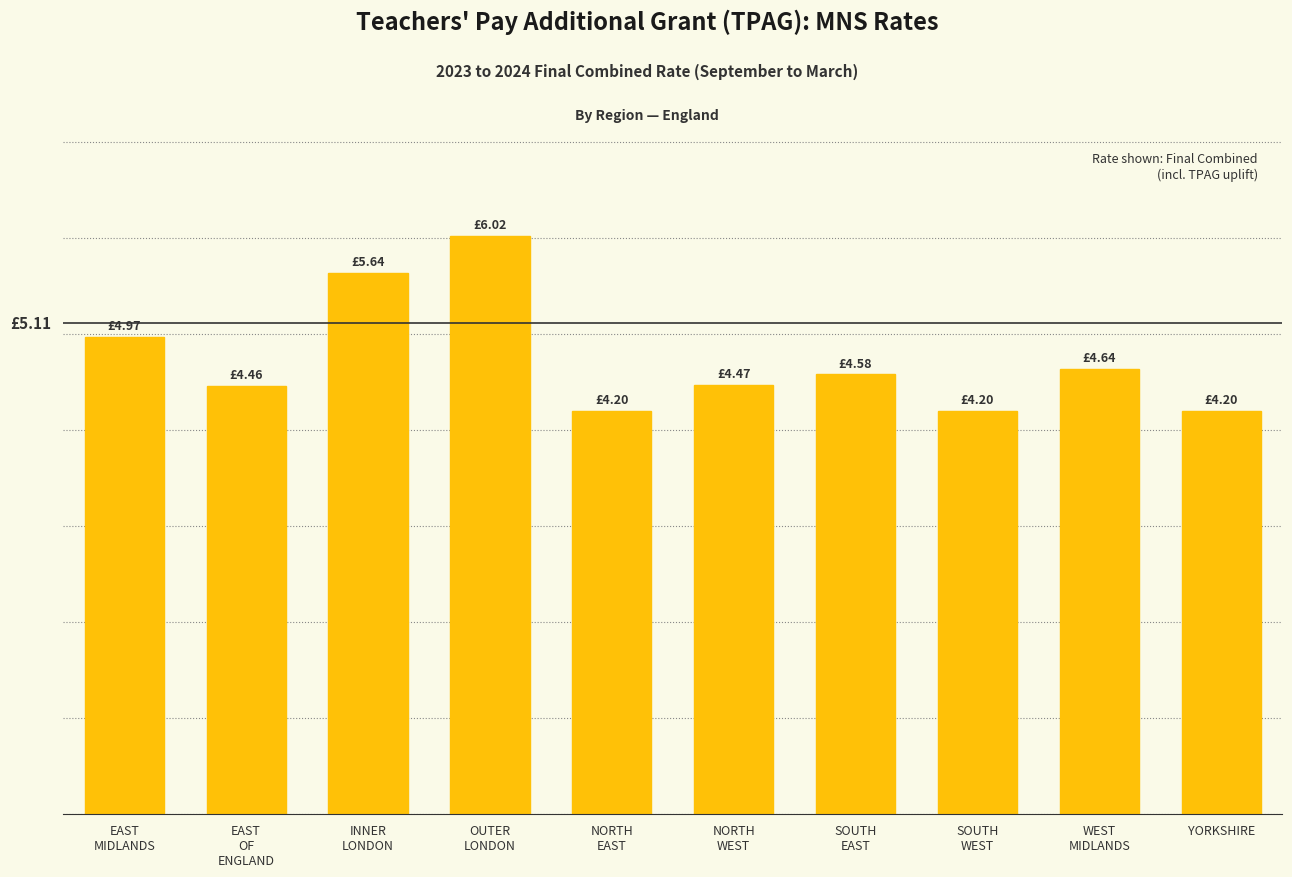

Reading left to right, list all the values displayed in this chart.

EAST
MIDLANDS=5.0	EAST
OF
ENGLAND=4.5	INNER
LONDON=5.6	OUTER
LONDON=6.0	NORTH
EAST=4.2	NORTH
WEST=4.5	SOUTH
EAST=4.6	SOUTH
WEST=4.2	WEST
MIDLANDS=4.6	YORKSHIRE=4.2